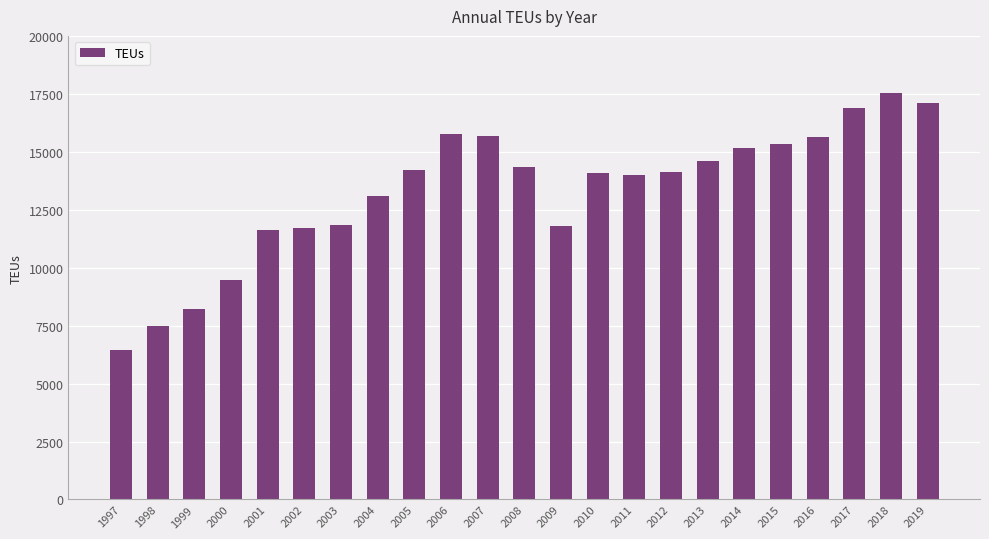

What is the sum of all values?

306214.4